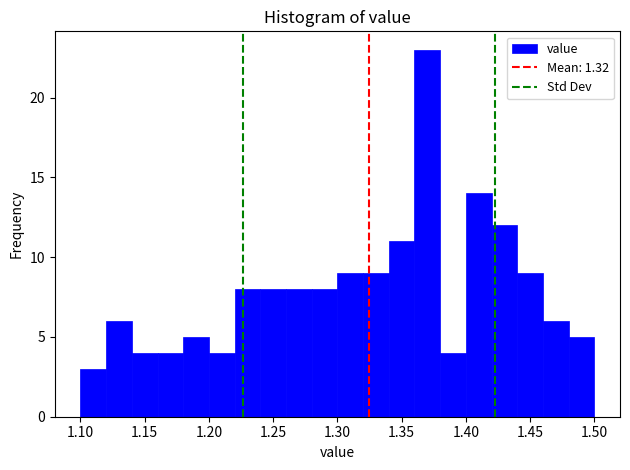

Reading left to right, list every bar in this chart as the range it spans on the x-axis followed by its height. The values are not printed on the chart, so give them approximately, as read against the axis.

1.10 to 1.12: 3
1.12 to 1.14: 6
1.14 to 1.16: 4
1.16 to 1.18: 4
1.18 to 1.20: 5
1.20 to 1.22: 4
1.22 to 1.24: 8
1.24 to 1.26: 8
1.26 to 1.28: 8
1.28 to 1.30: 8
1.30 to 1.32: 9
1.32 to 1.34: 9
1.34 to 1.36: 11
1.36 to 1.38: 23
1.38 to 1.40: 4
1.40 to 1.42: 14
1.42 to 1.44: 12
1.44 to 1.46: 9
1.46 to 1.48: 6
1.48 to 1.50: 5